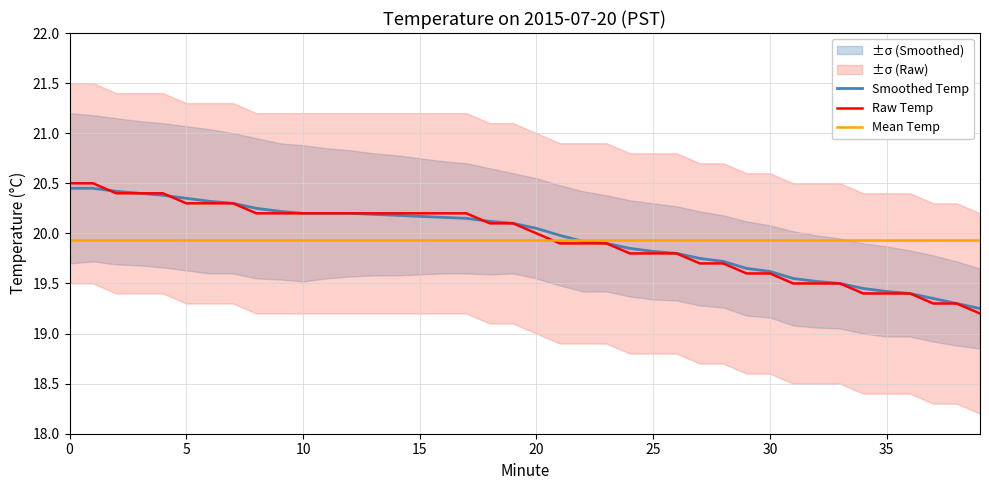

Which has a higher value, 9 or 29?

9